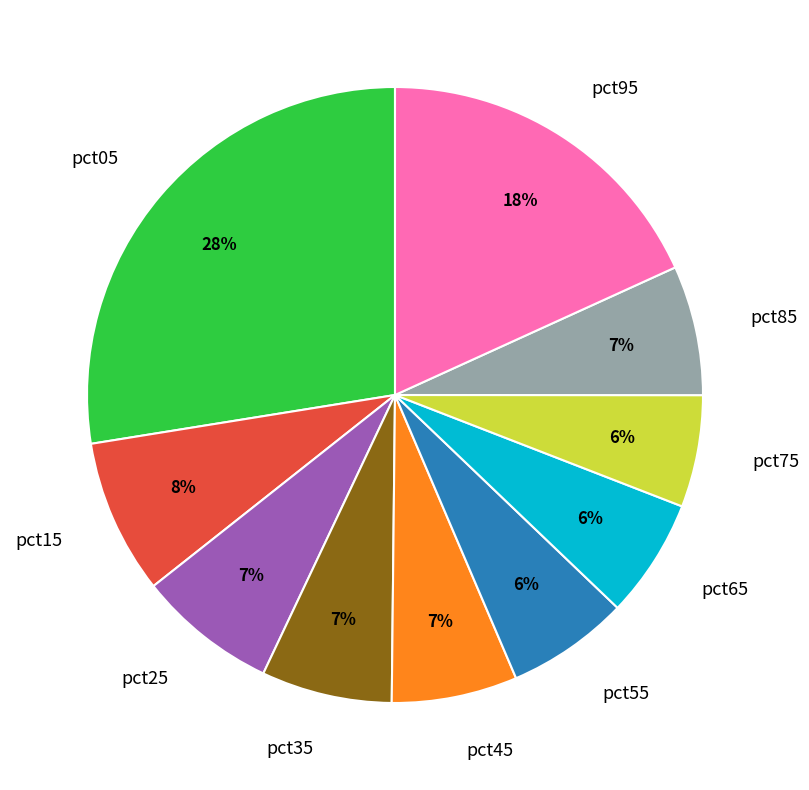

Is there any slice that represents more than half of the pie?

No